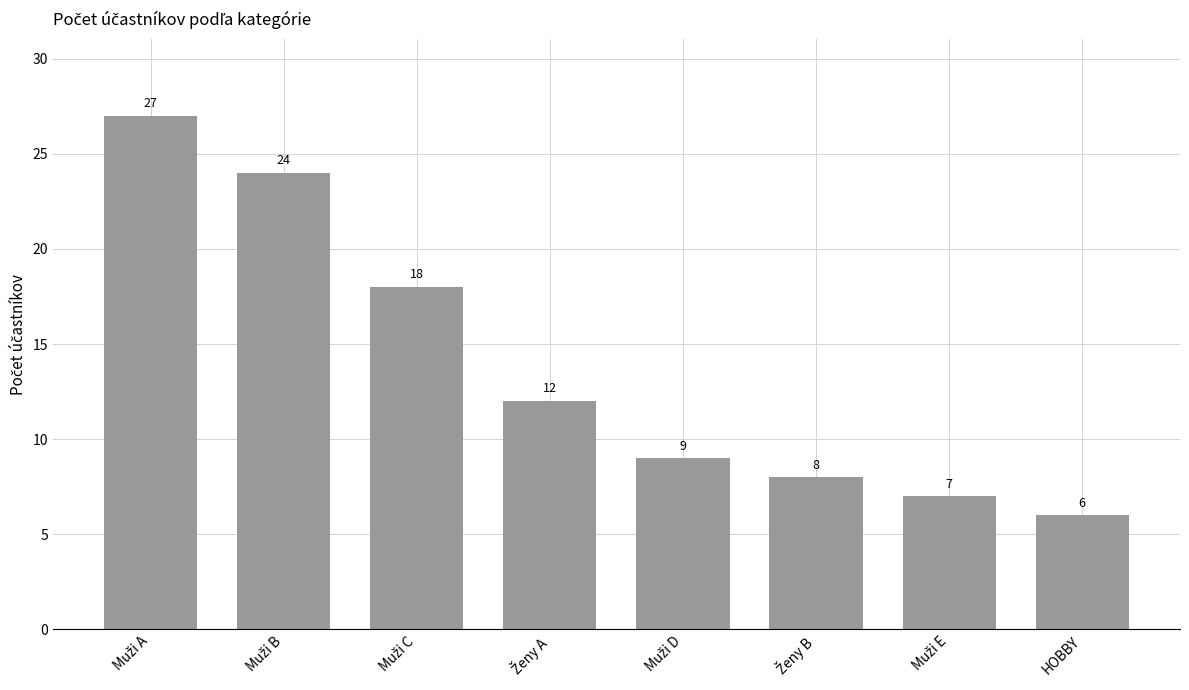

Reading left to right, what are all the values shown in this chart?

27	24	18	12	9	8	7	6